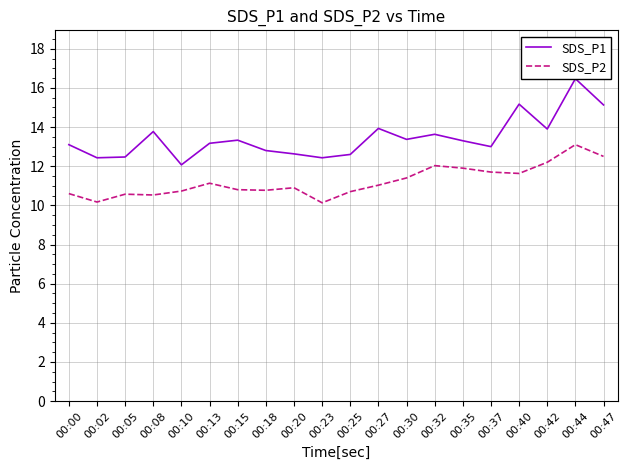

Which has a higher value, 00:37 or 00:25?

00:37